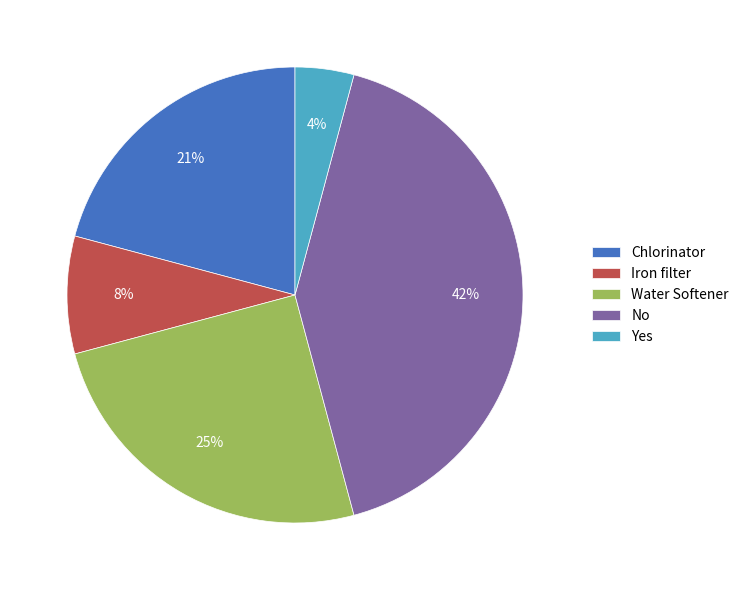

Do Water Softener and Chlorinator together represent more than half of the pie?

No